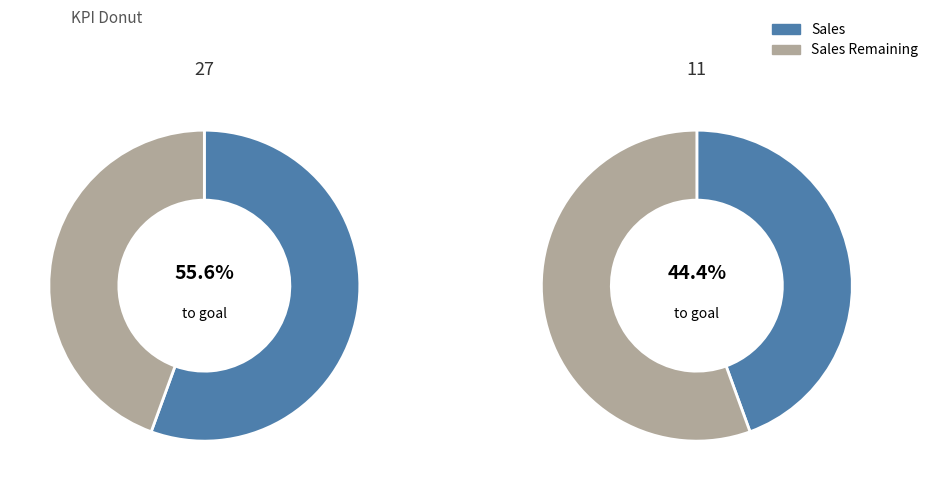

True or false: 11 accounts for 44% of the total.

True